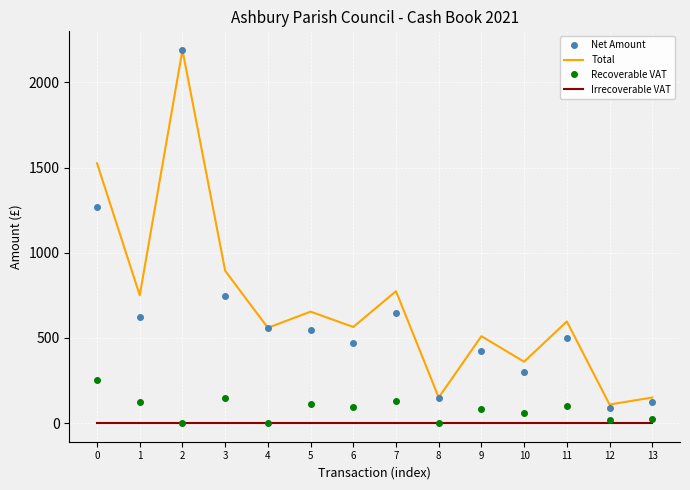

At which category is the sum across all series the highest?

2